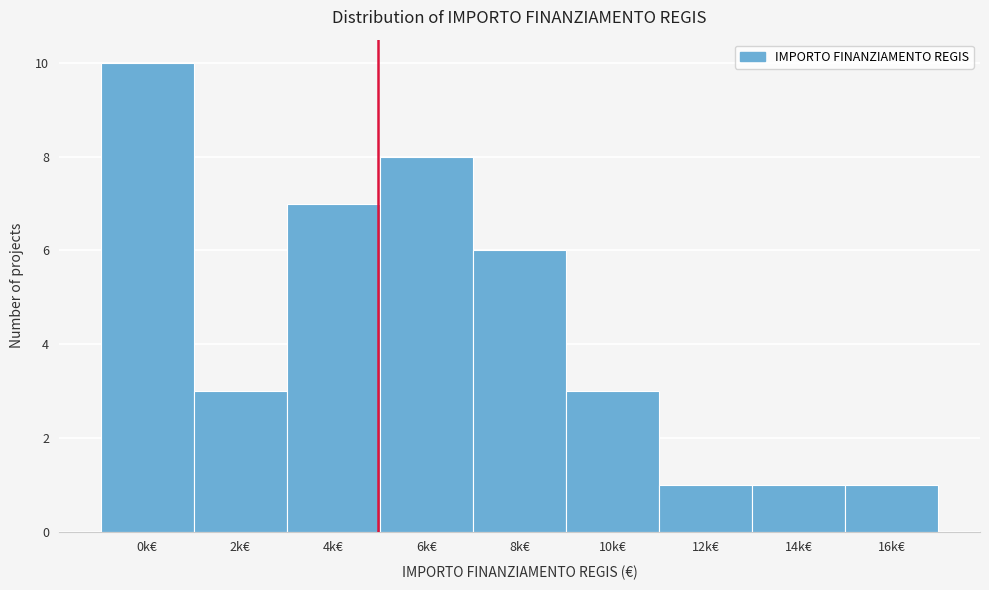

Reading left to right, list all the values displayed in this chart.

0k€=10	2k€=3	4k€=7	6k€=8	8k€=6	10k€=3	12k€=1	14k€=1	16k€=1